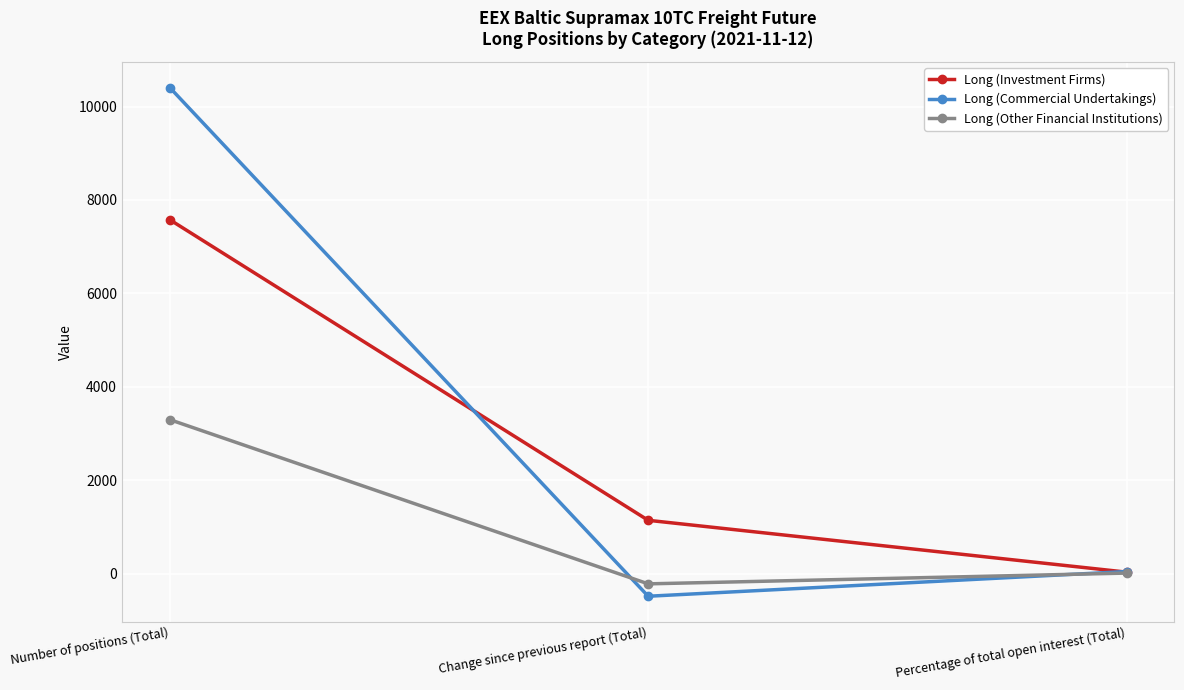

The value of Long (Commercial Undertakings) at Number of positions (Total) is 10406.7. True or false?

True